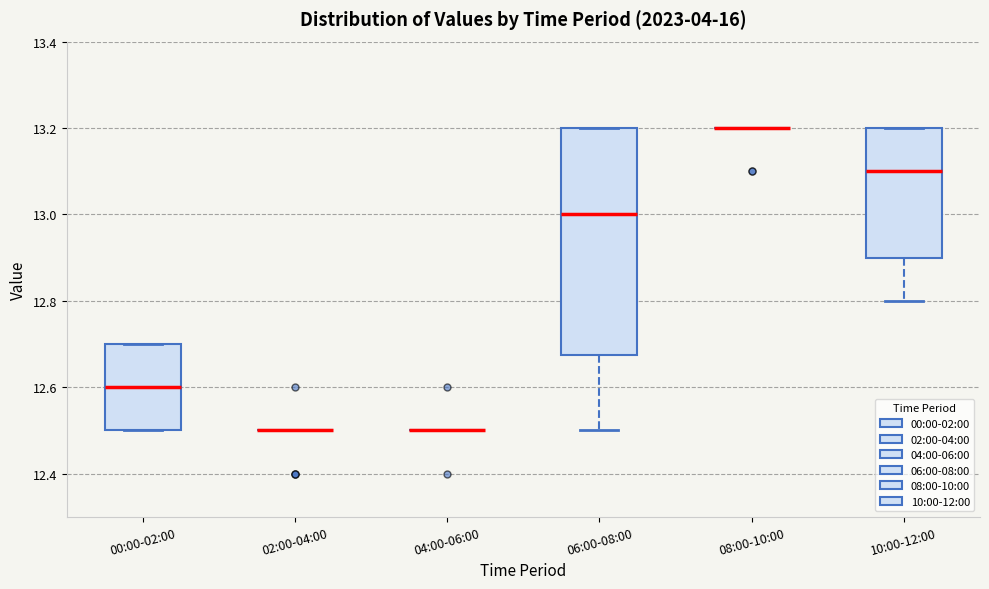

Where does the median line of the box for 10:00-12:00 sit on the y-axis? The values are not printed on the chart, so give them approximately, as read against the axis.

13.10